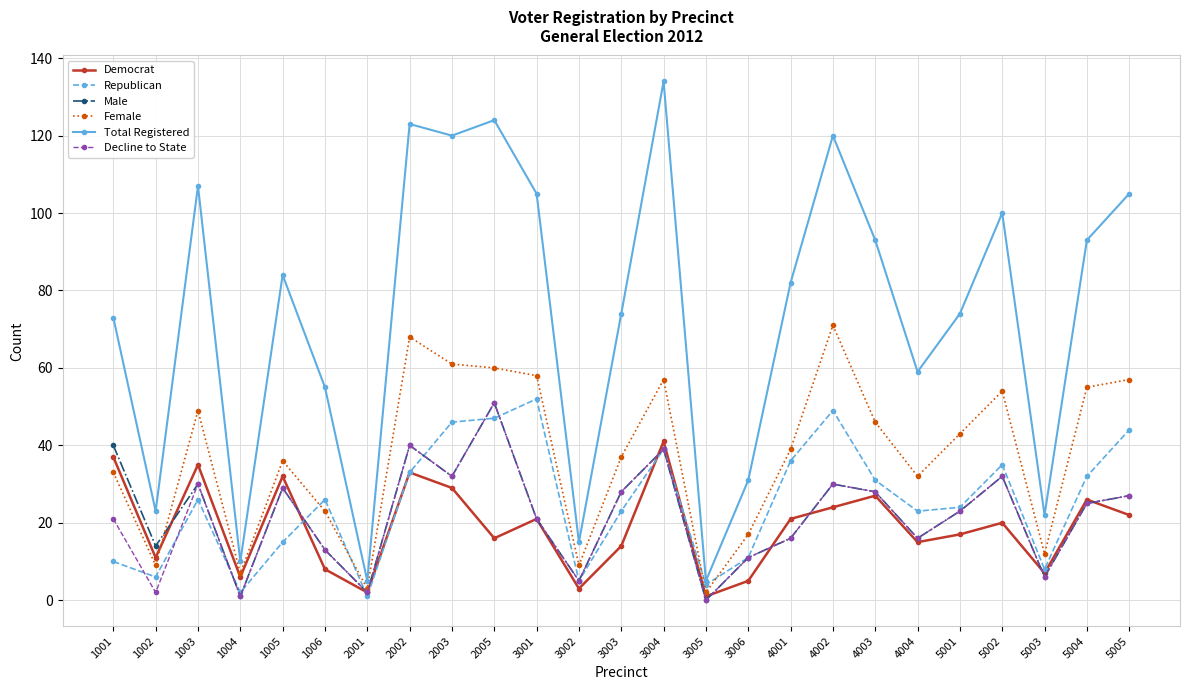

What is the maximum value for Female?

71